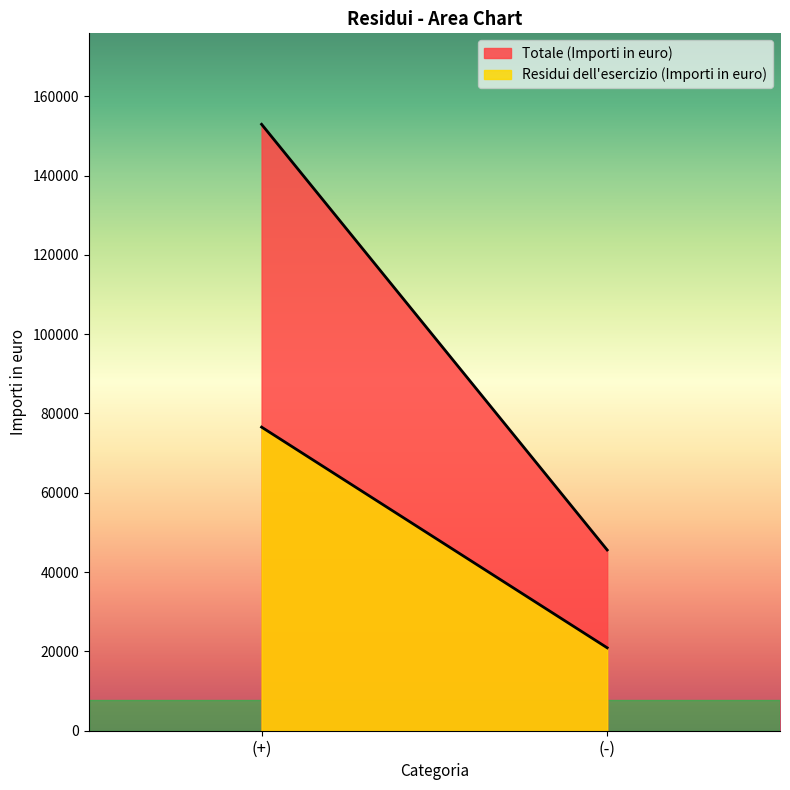

How many values in the Residui dell'esercizio (Importi in euro) series exceed 76554?

1